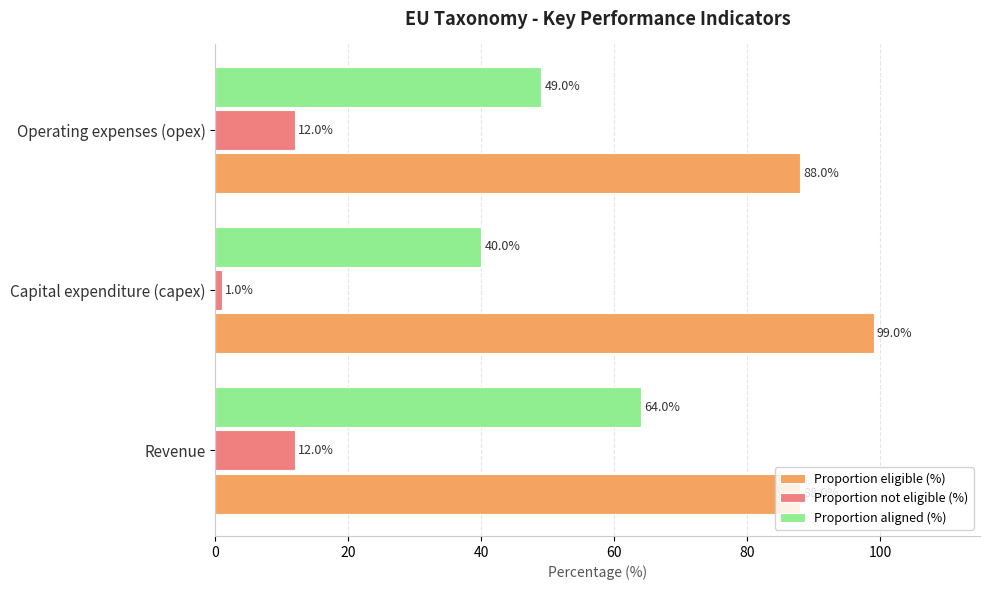

True or false: Proportion eligible (%) has a value of 99 at Capital expenditure (capex).

True